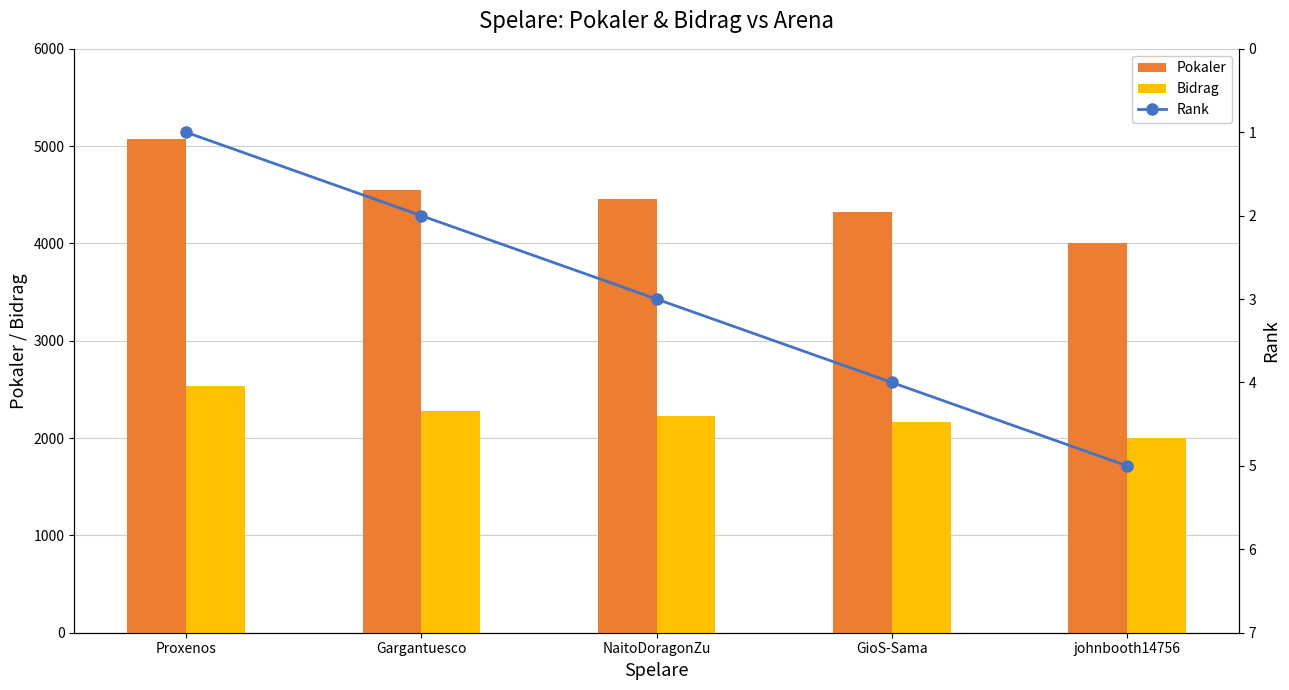

Reading left to right, list all the values displayed in this chart.

Pokaler: 5075	4552	4461	4323	4003
Bidrag: 2537	2276	2230	2161	2001
Rank: 1	2	3	4	5